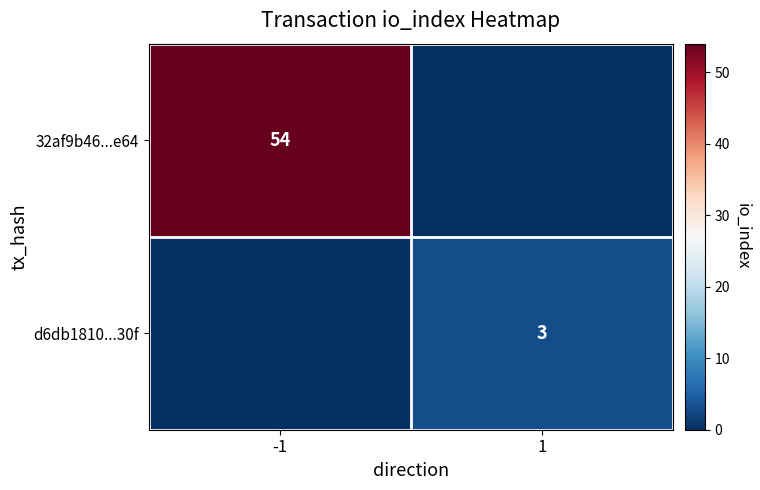

Is it true that 32af9b46...e64 equals 23 at -1?

False